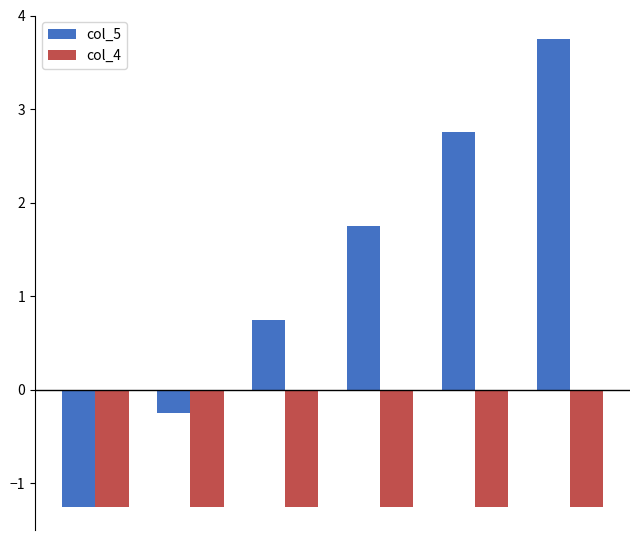

How many categories are shown in the chart?

6